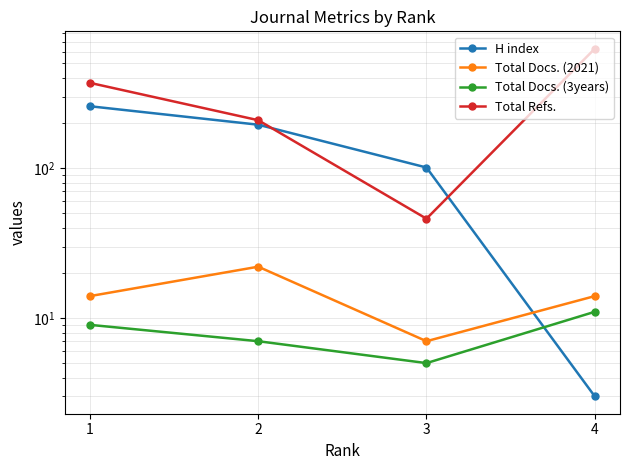

What is the total value across all series at 2?

433